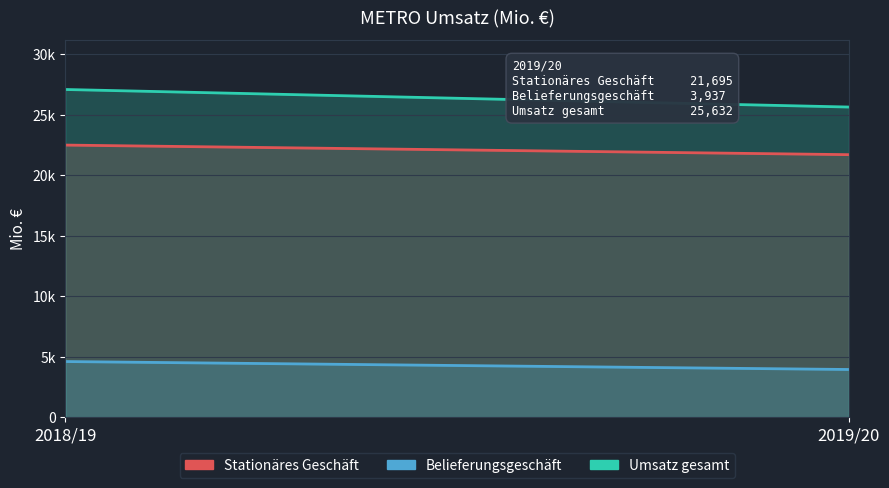

How many Belieferungsgeschäft values are between 3937 and 4595?

2